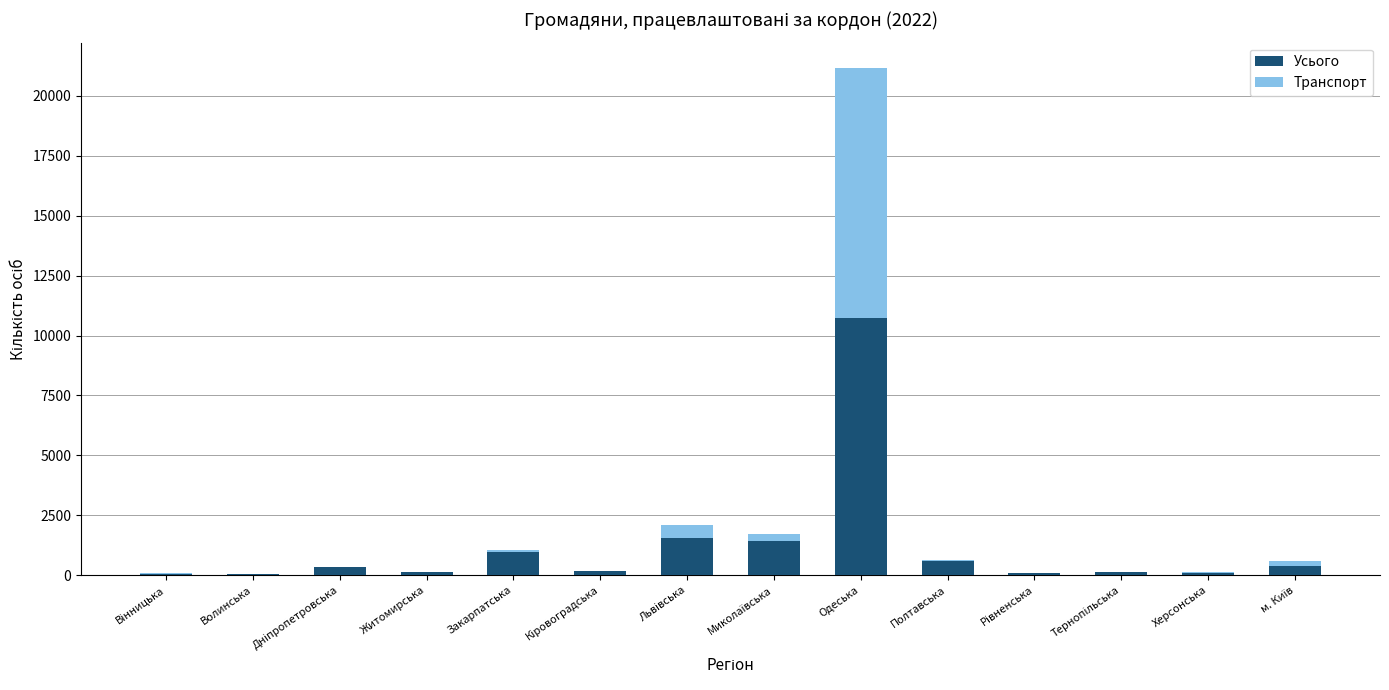

True or false: Усього has a value of 10727 at Одеська.

True